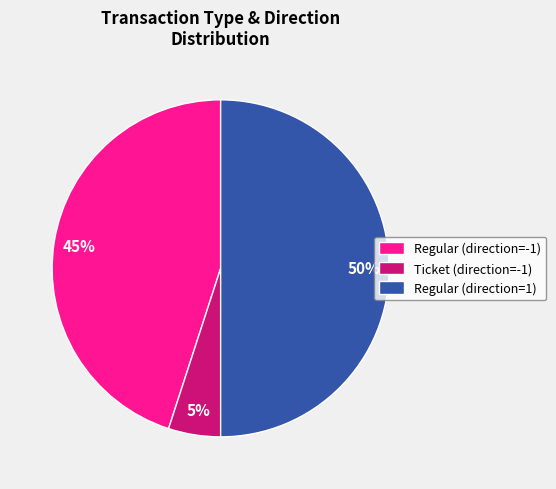

To the nearest percent, what percentage of the pie is Regular (direction=1)?

50%